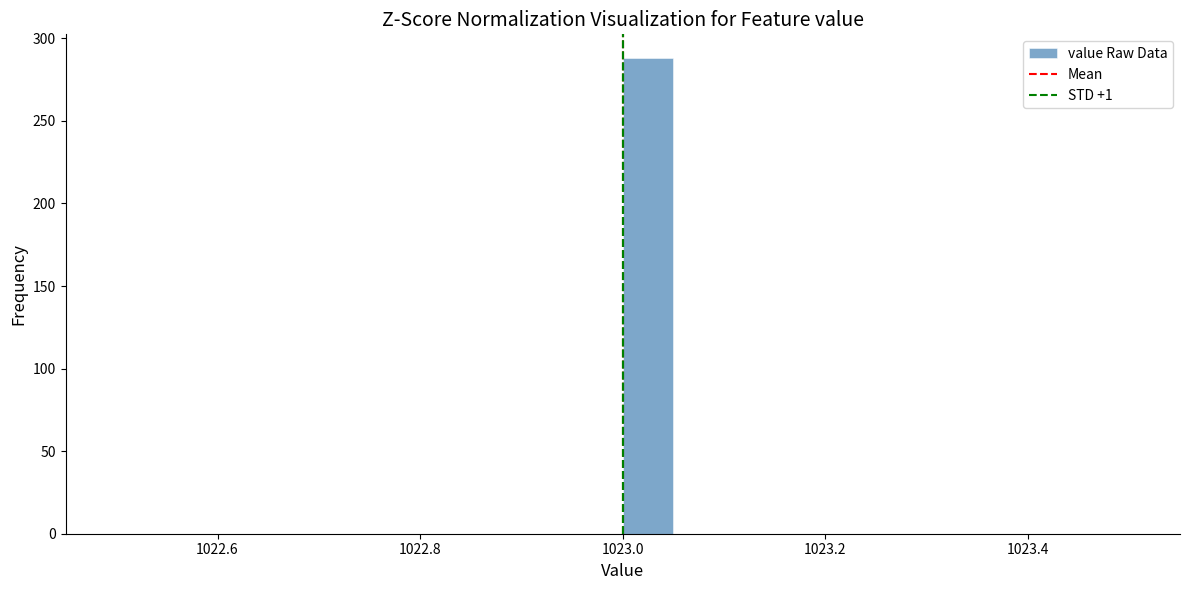

Read against the x-axis, roughly where is the centre of the tallest bar?

1023.02